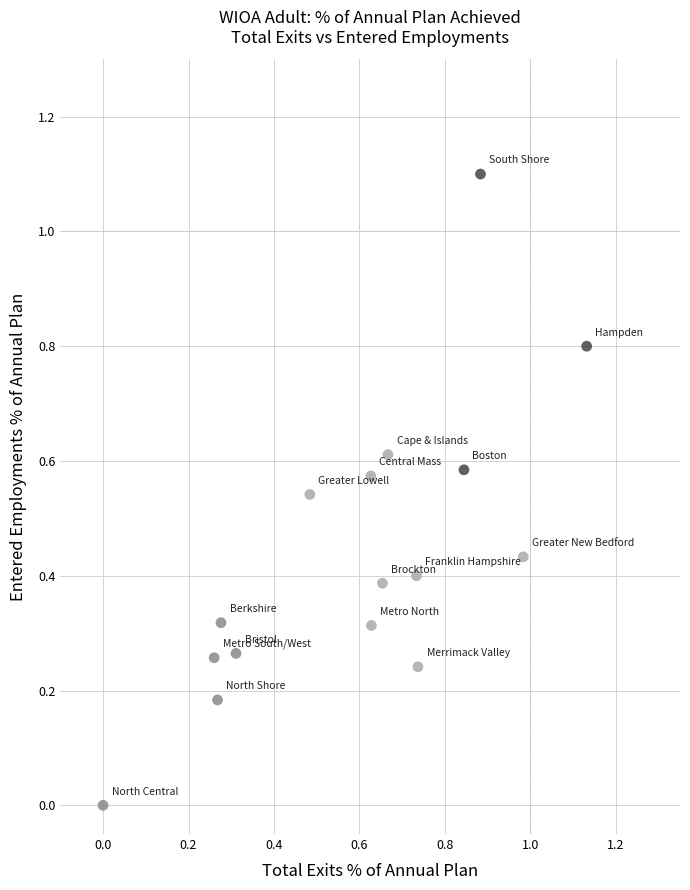

What is the range of Y values (max minus min)?

1.1